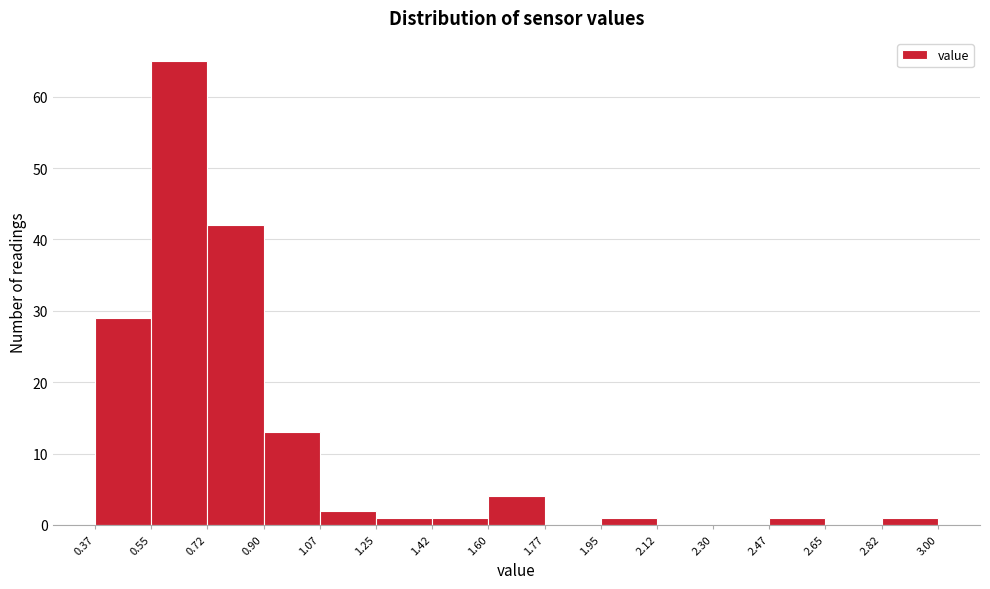

Reading left to right, list every bar in this chart as the range it spans on the x-axis followed by its height. The values are not printed on the chart, so give them approximately, as read against the axis.

0.37 to 0.55: 29
0.55 to 0.72: 65
0.72 to 0.90: 42
0.90 to 1.07: 13
1.07 to 1.25: 2
1.25 to 1.42: 1
1.42 to 1.60: 1
1.60 to 1.77: 4
1.77 to 1.95: 0
1.95 to 2.12: 1
2.12 to 2.30: 0
2.30 to 2.47: 0
2.47 to 2.65: 1
2.65 to 2.82: 0
2.82 to 3.00: 1